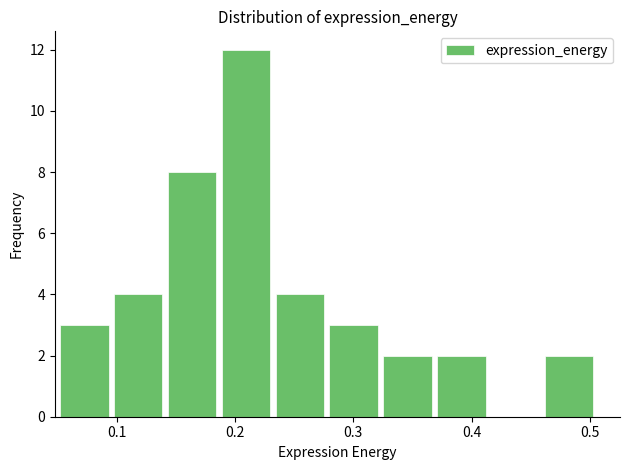

Reading left to right, transcribe this chart: for each bar, give the range it covers on the x-axis and its height. Neither the bar edges nor the heights are printed on the chart, so give them approximately, as read against the axes.

0.05 to 0.10: 3
0.10 to 0.14: 4
0.14 to 0.19: 8
0.19 to 0.23: 12
0.23 to 0.28: 4
0.28 to 0.33: 3
0.33 to 0.37: 2
0.37 to 0.42: 2
0.42 to 0.46: 0
0.46 to 0.51: 2